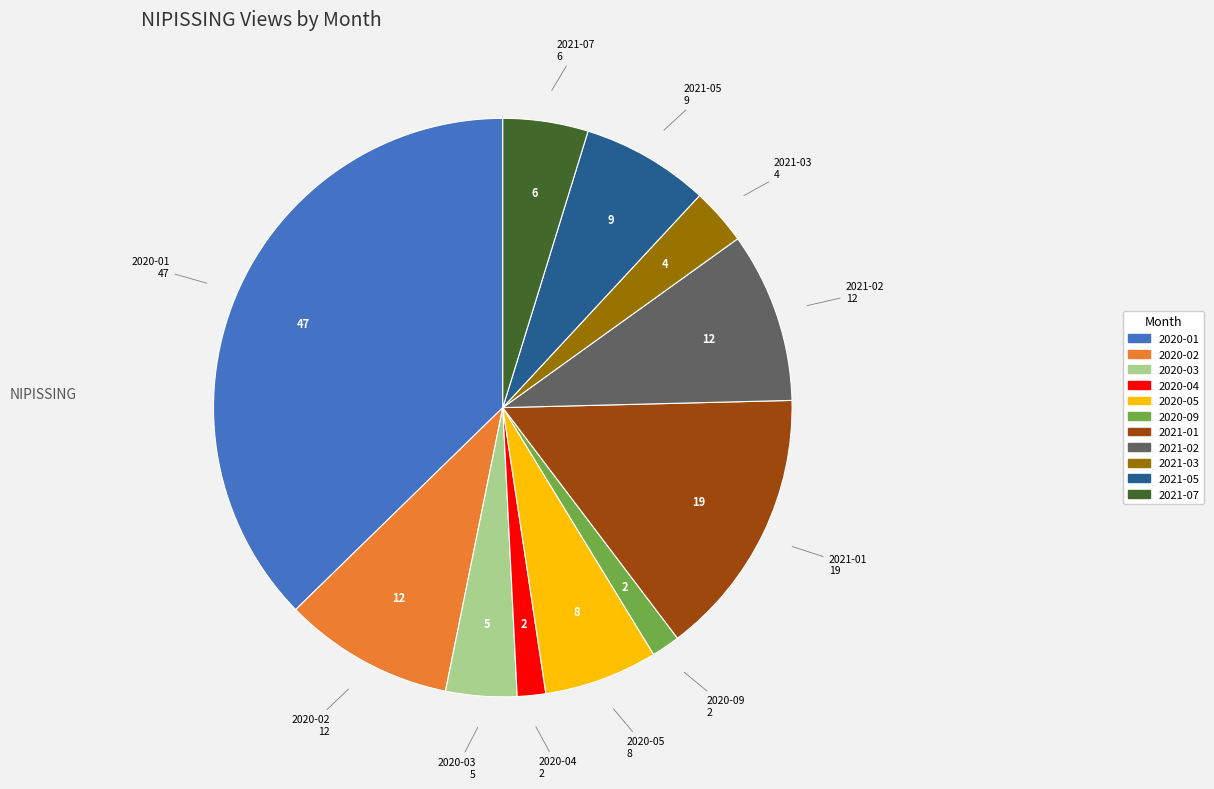

Is there any slice that represents more than half of the pie?

No